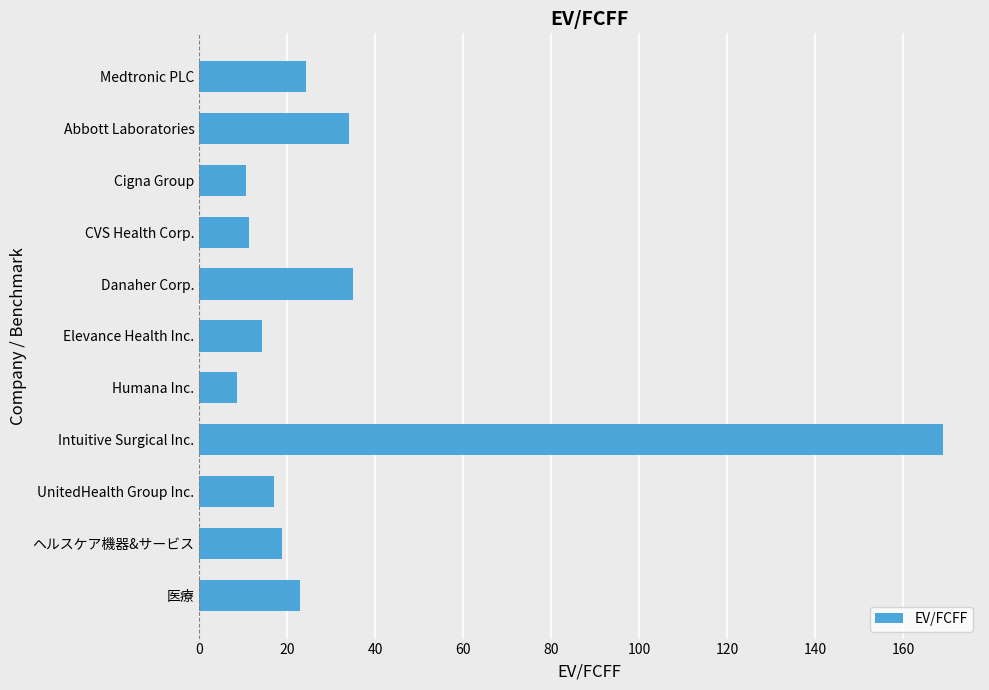

What is the value of the 11th bar from the top?

22.8